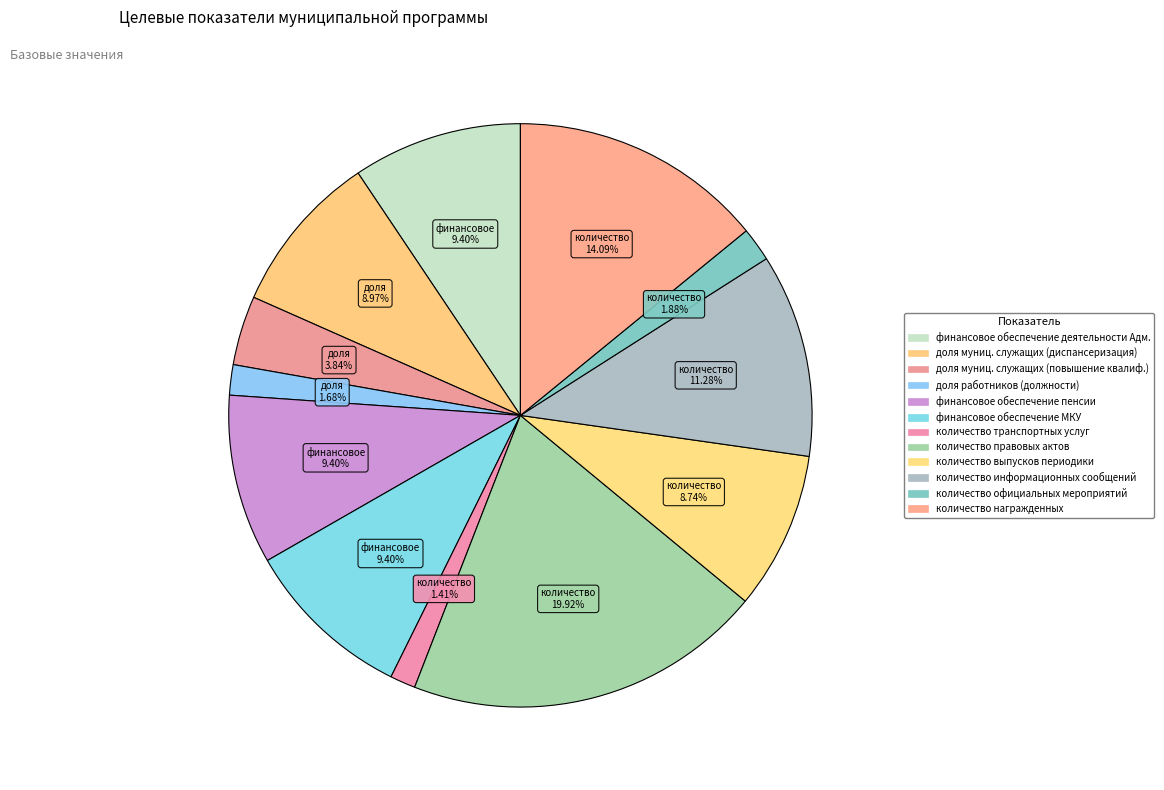

How many slices are in this pie chart?

12